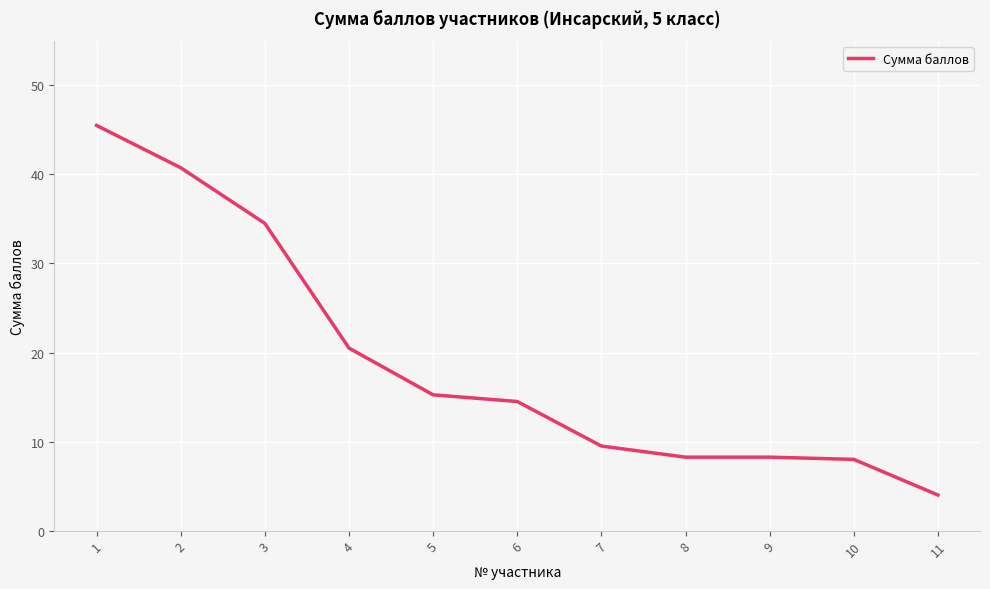

How many values are below 14?

5